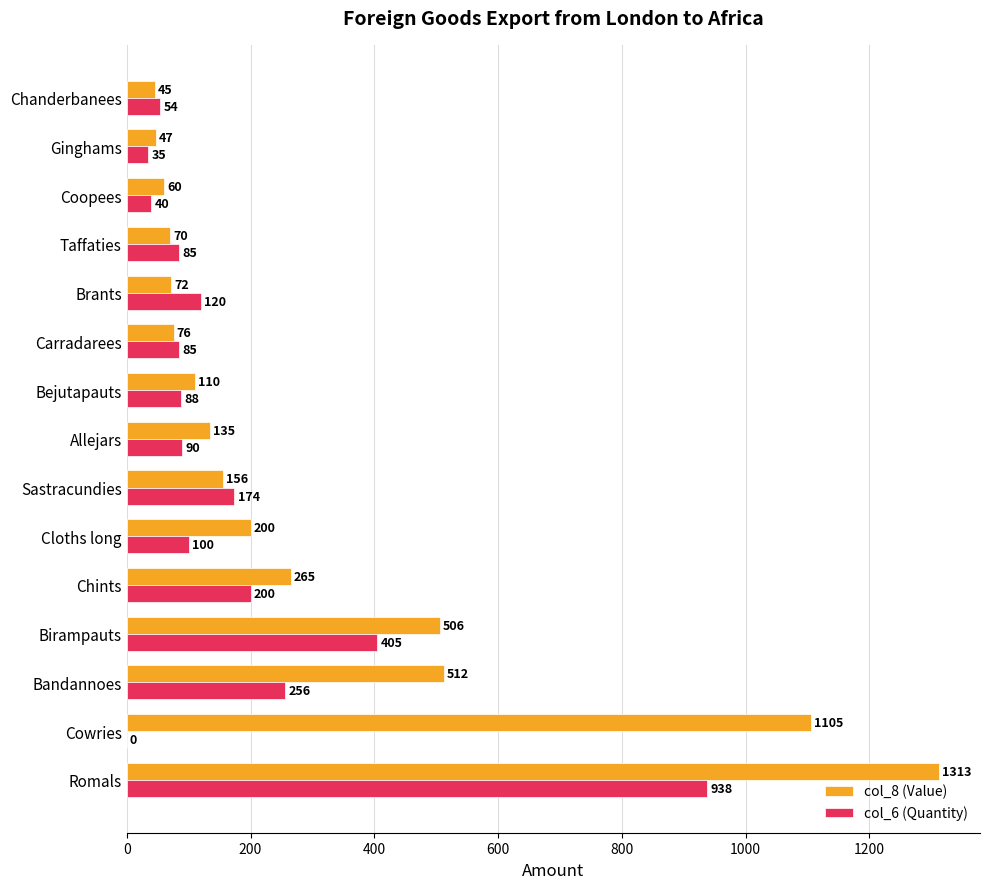

The value of col_8 (Value) at Cowries is 656. True or false?

False